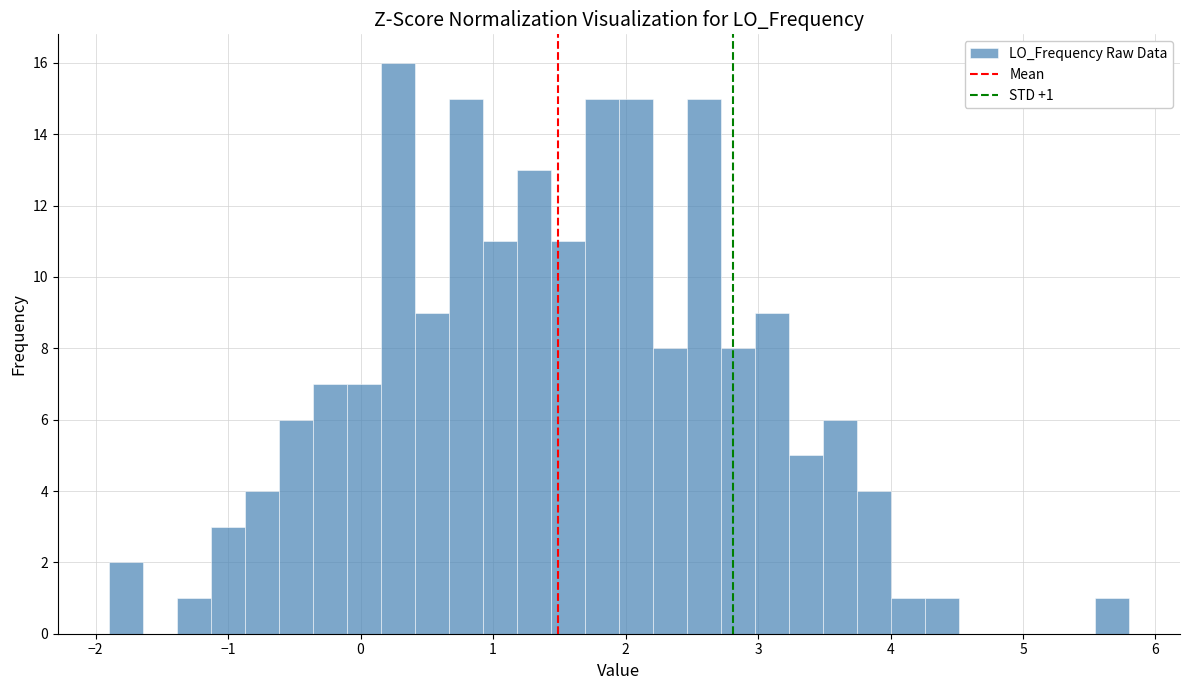

Around what value on the x-axis is the tallest bar? Give the approximate position of its centre, as read against the axis.

0.3